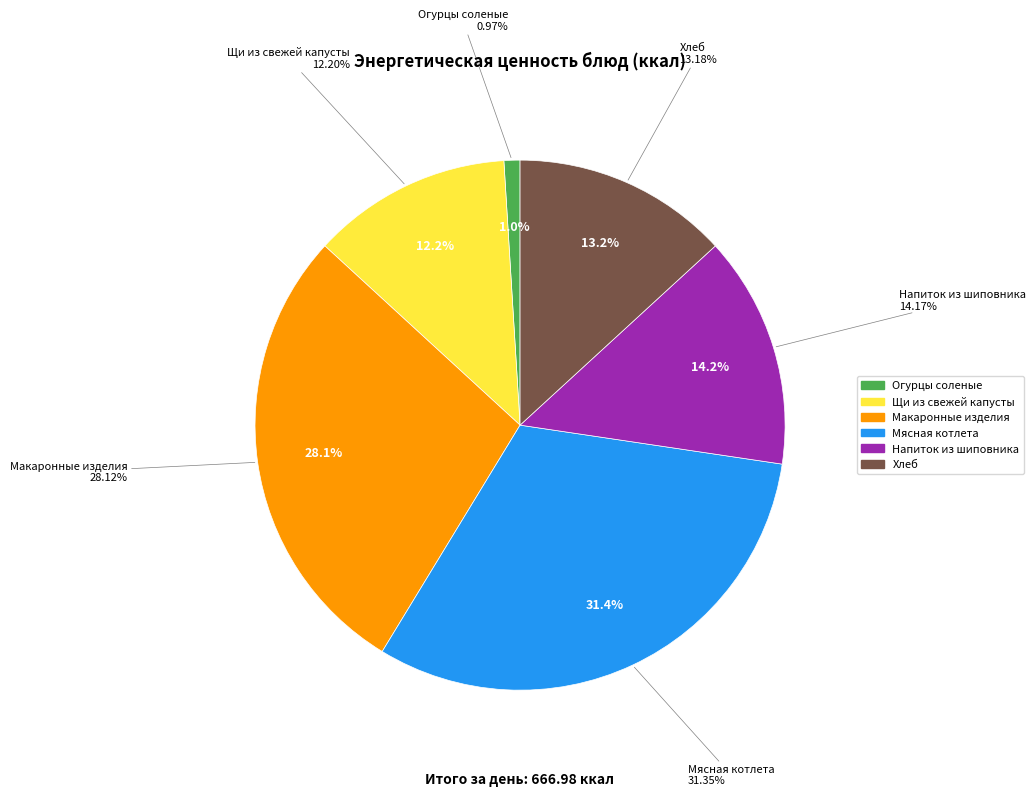

Which category has the smallest portion of the pie?

Огурцы соленые